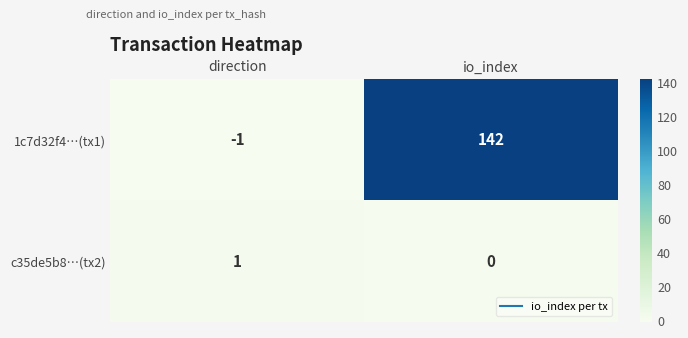

At how many categories does at least one series exceed 75?

1